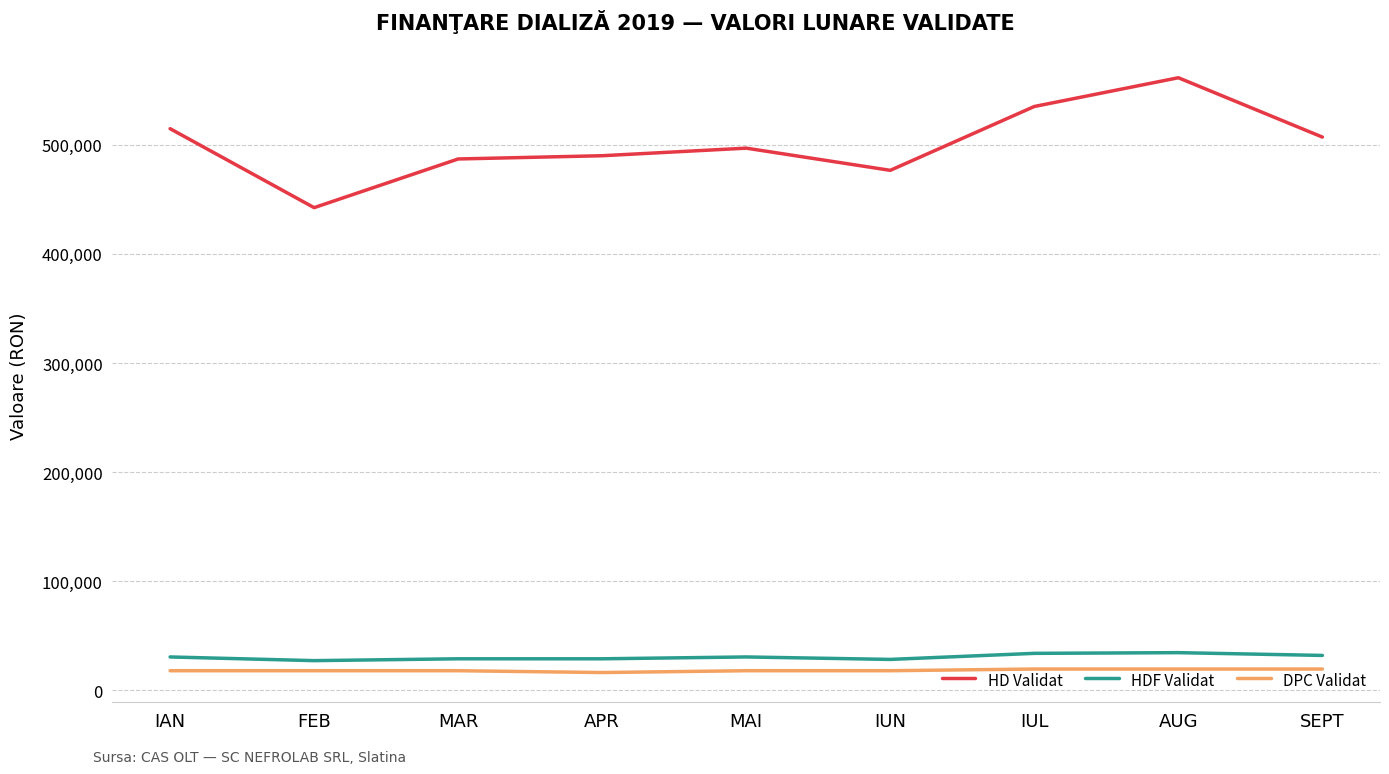

Which category has the lowest value in the HD Validat series?

FEB